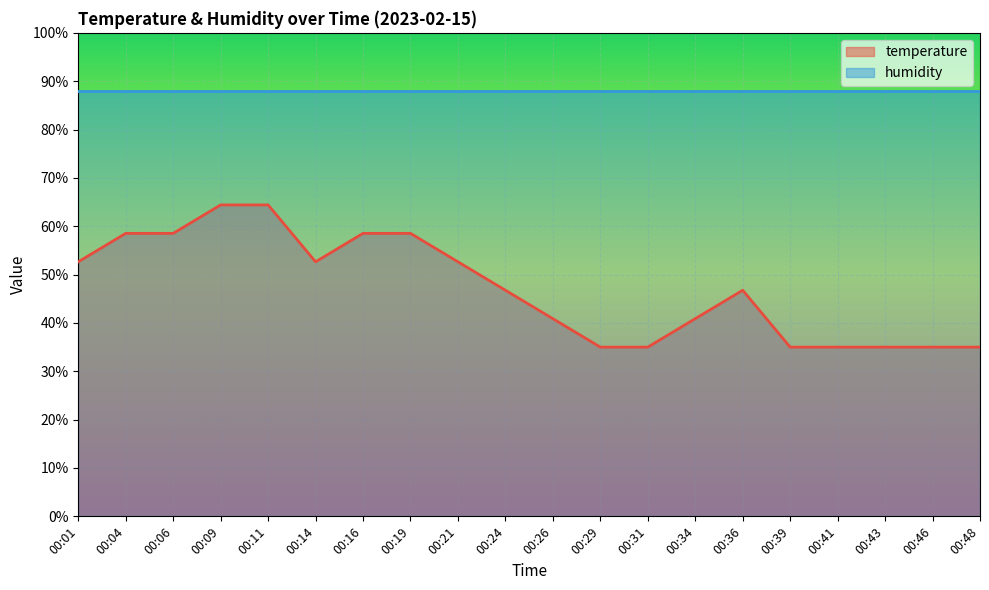

At which category does the chart reach its peak across all series?

00:09